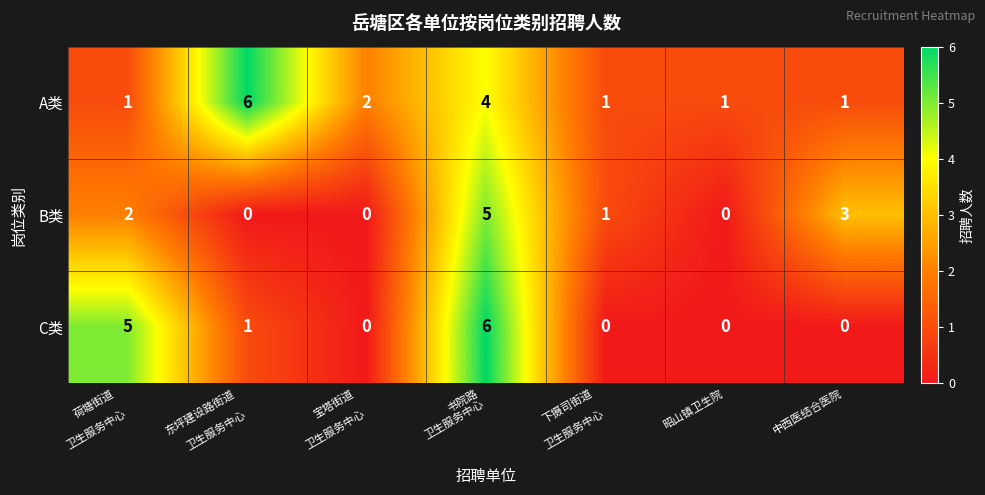

Which series has the largest range (max minus min)?

C类